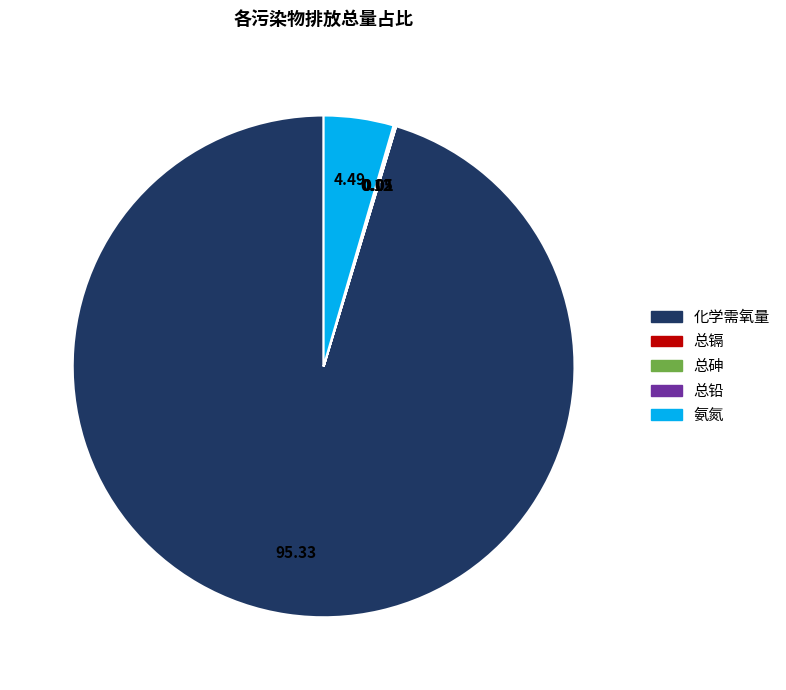

Does any single category account for the majority?

Yes